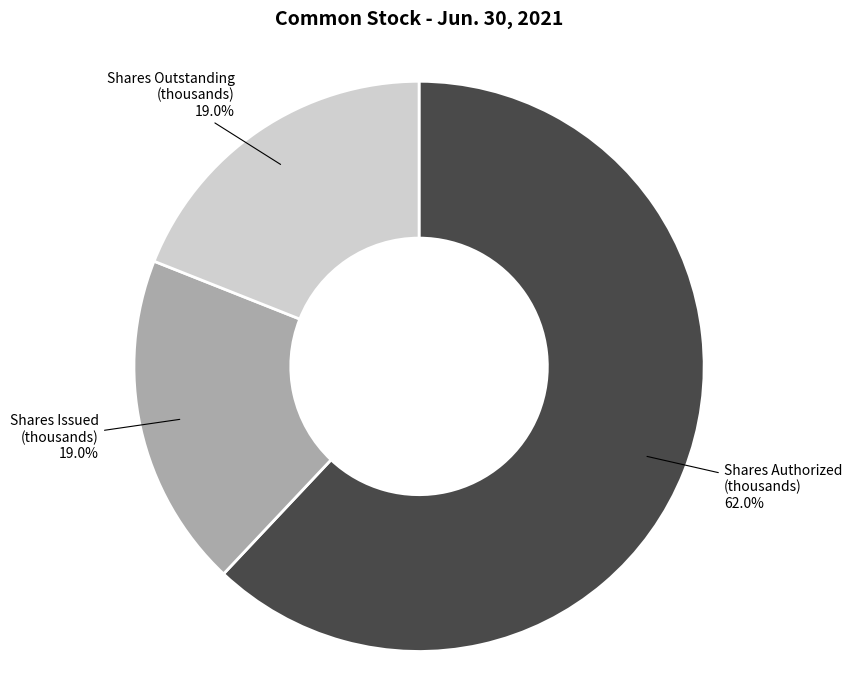

Does any single category account for the majority?

Yes